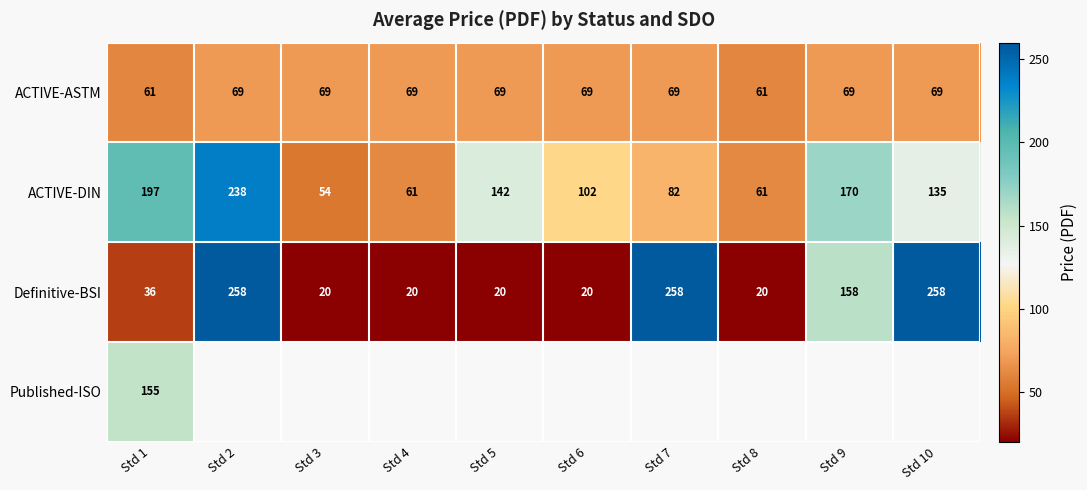

Is it true that ACTIVE-DIN equals 48 at Std 7?

False